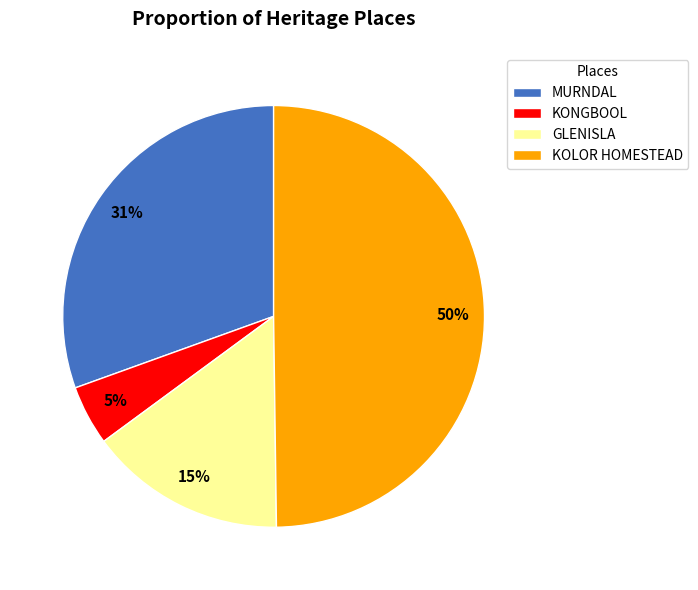

True or false: MURNDAL accounts for 23% of the total.

False